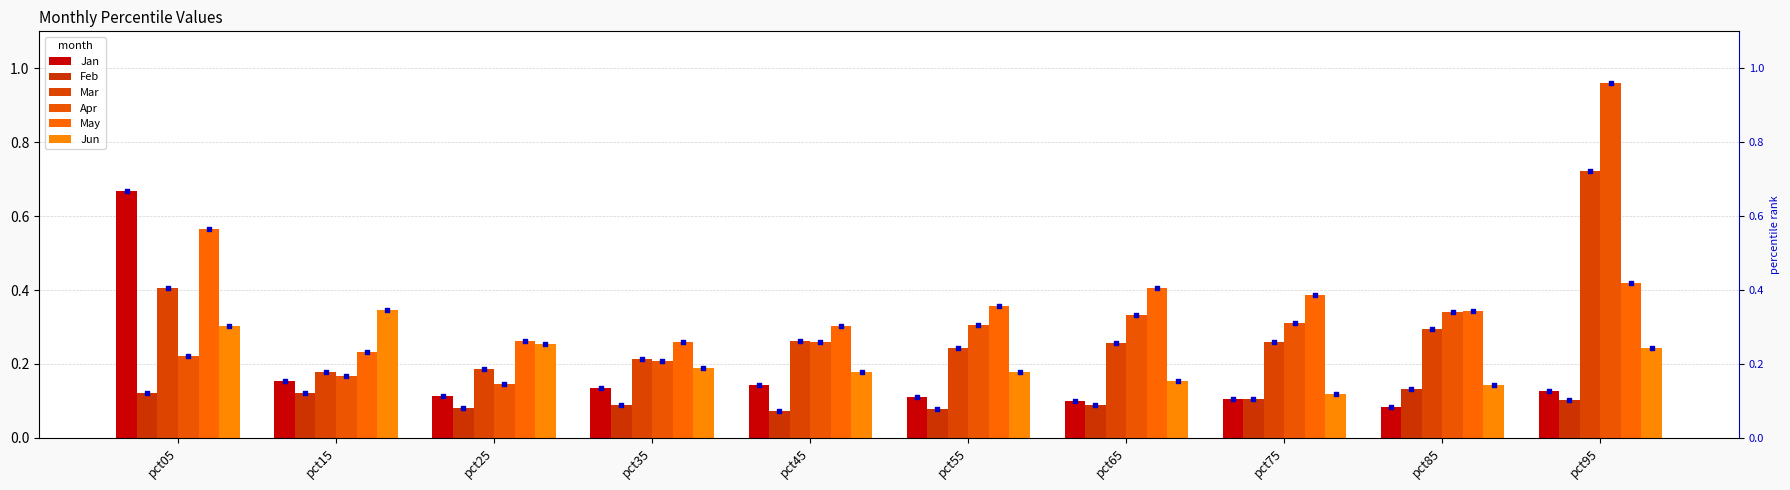

What are all the series names shown in the legend?

Jan, Feb, Mar, Apr, May, Jun